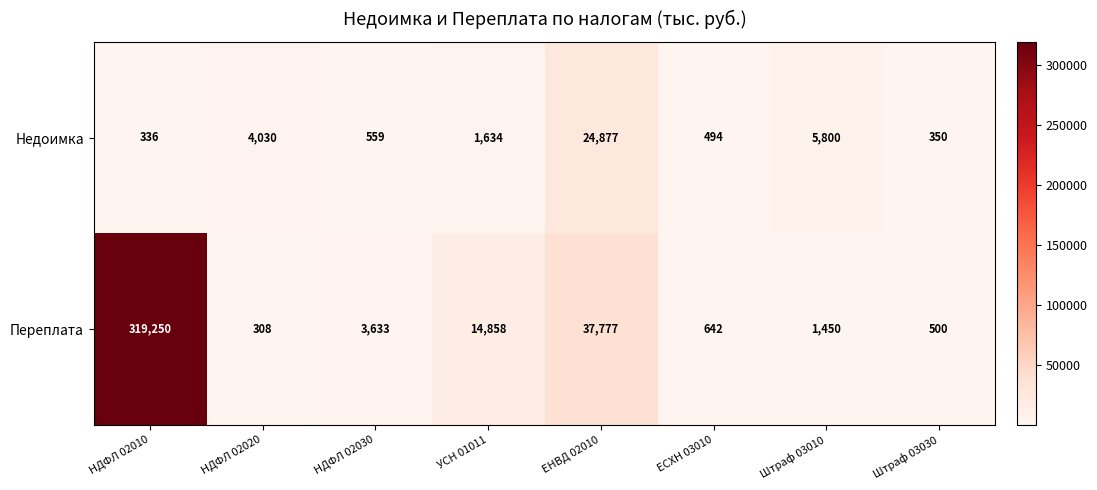

Is it true that Недоимка equals 336 at НДФЛ 02010?

True